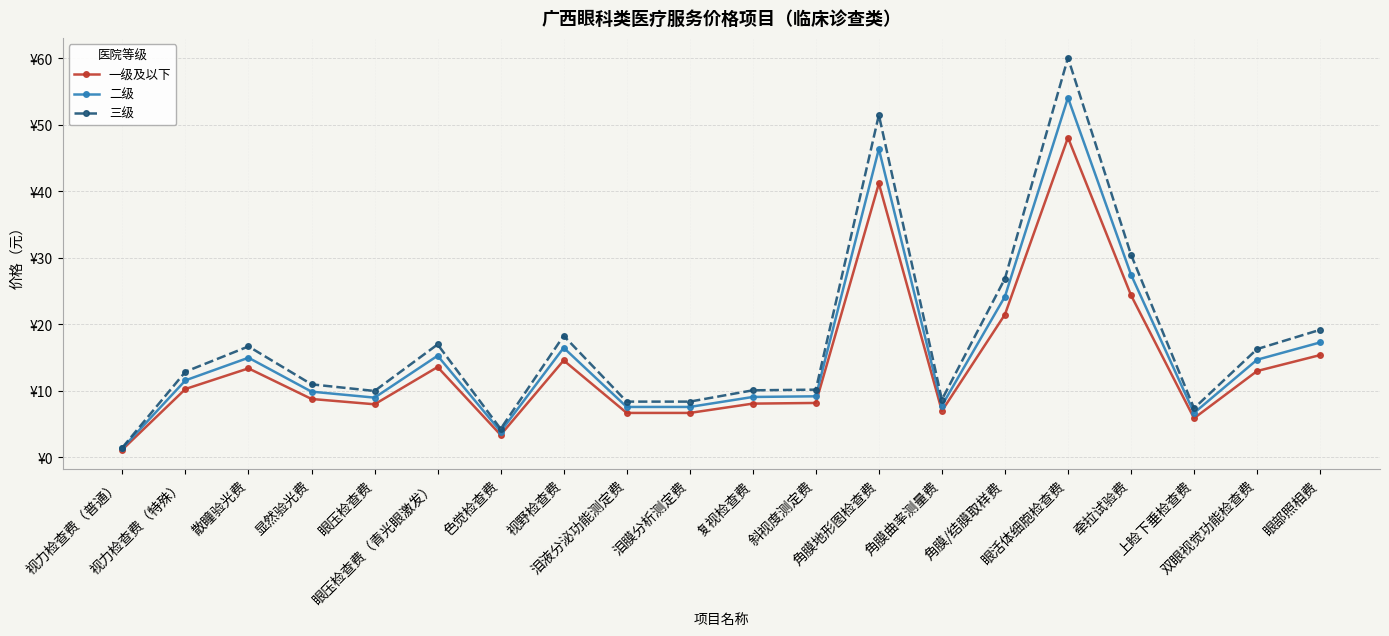

Does the chart have visible grid lines?

Yes